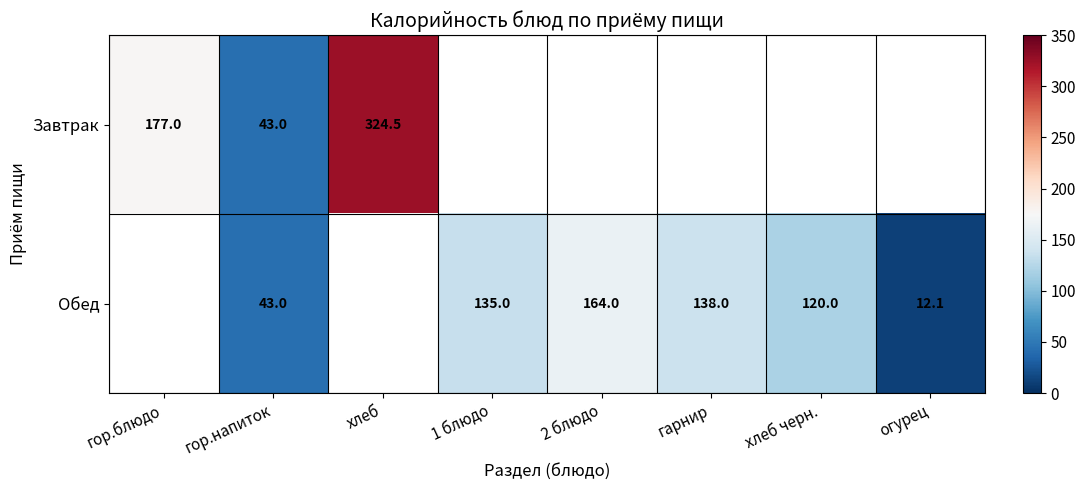

True or false: Обед has a value of 135.0 at 1 блюдо.

True